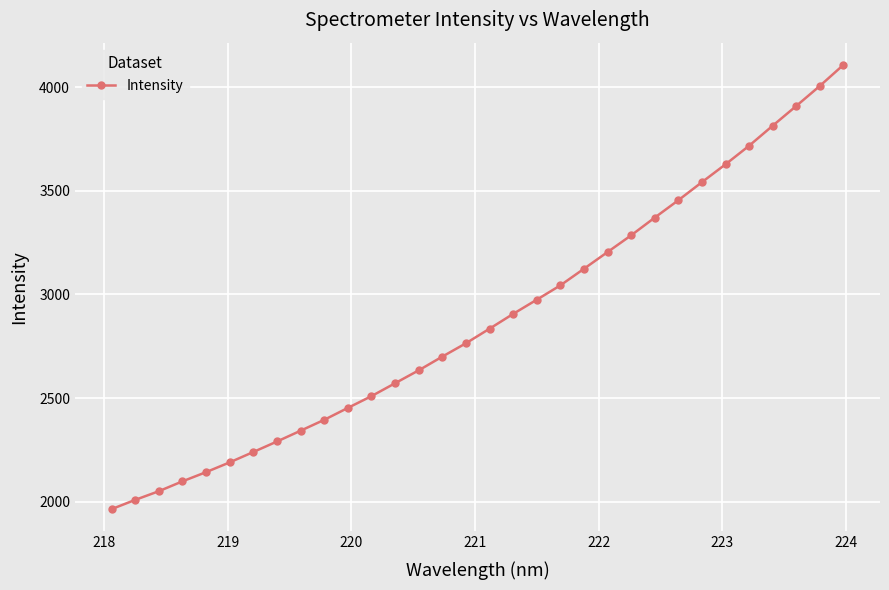

What is the average value?

2883.7